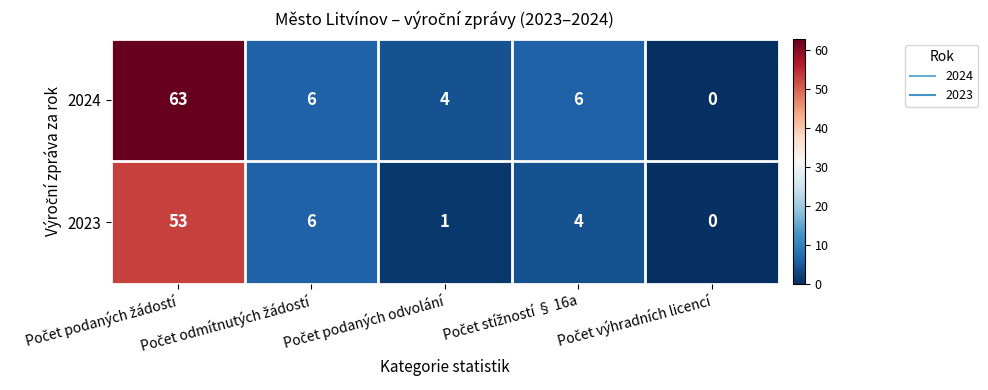

Which series has the largest total across all categories?

2024